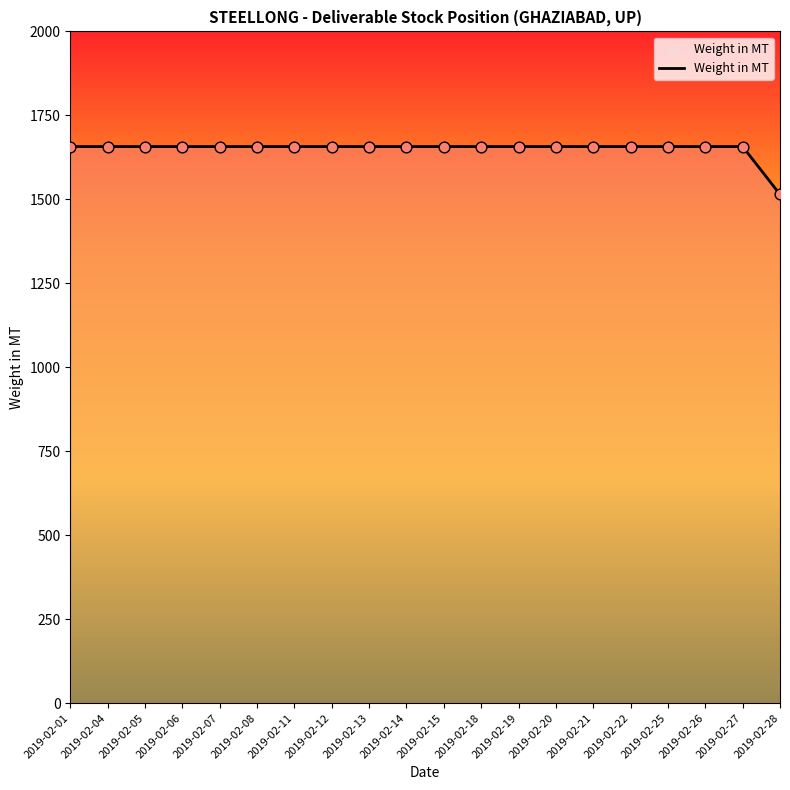

Approximately how many times larger is the value at 2019-02-21 compared to 2019-02-06?

1.0